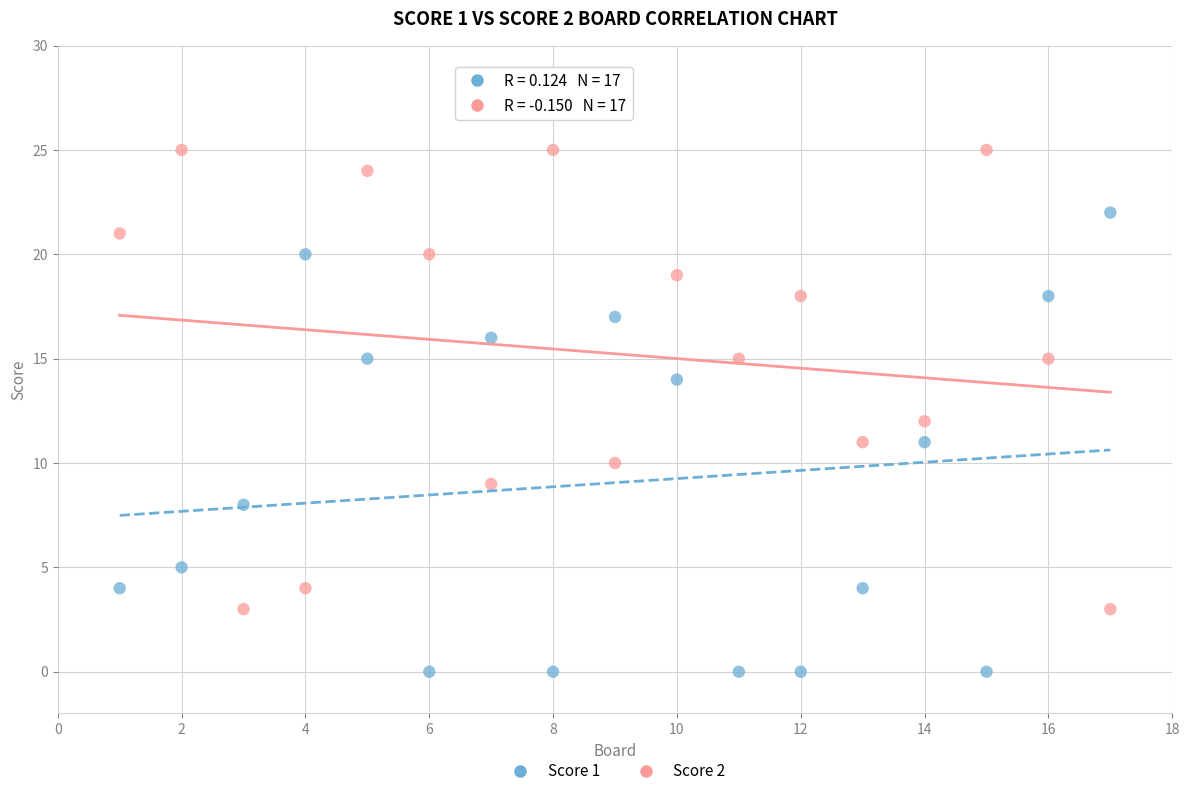

Which series contains the lowest Y value?

Score 1